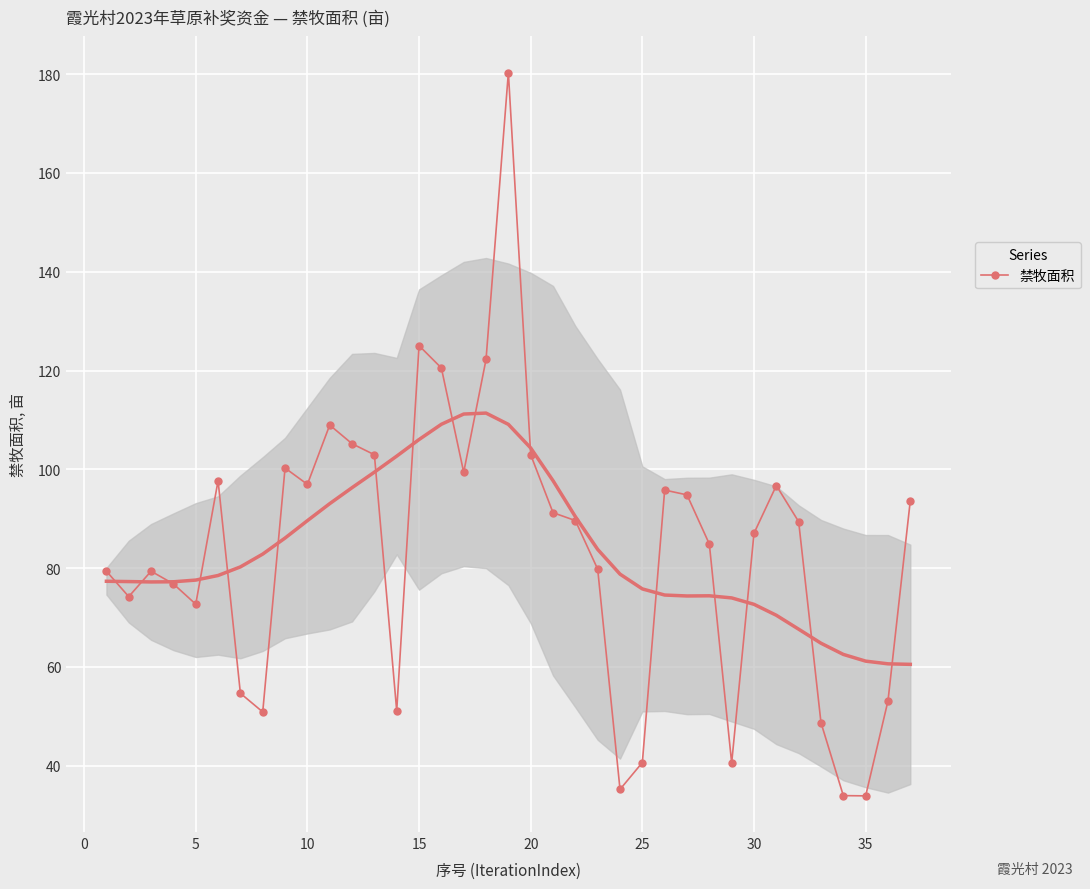

True or false: 禁牧面积 has more than 0 interior local peaks.

True